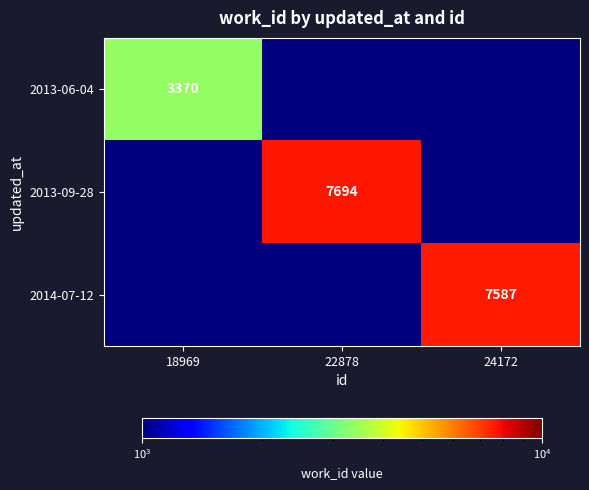

True or false: 2014-07-12 has a value of 2532.7 at 24172.

False